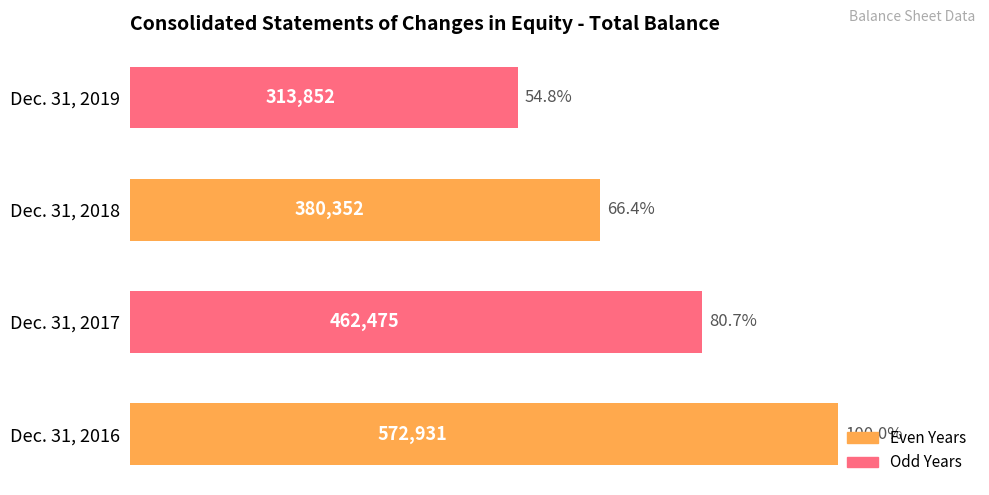

List the labels in order of value, smallest first.

Dec. 31, 2019, Dec. 31, 2018, Dec. 31, 2017, Dec. 31, 2016